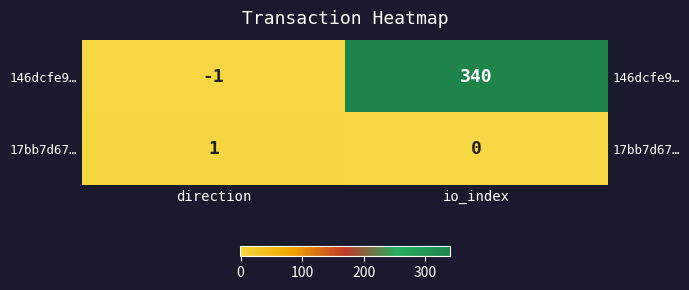

At which category is the sum across all series the highest?

io_index